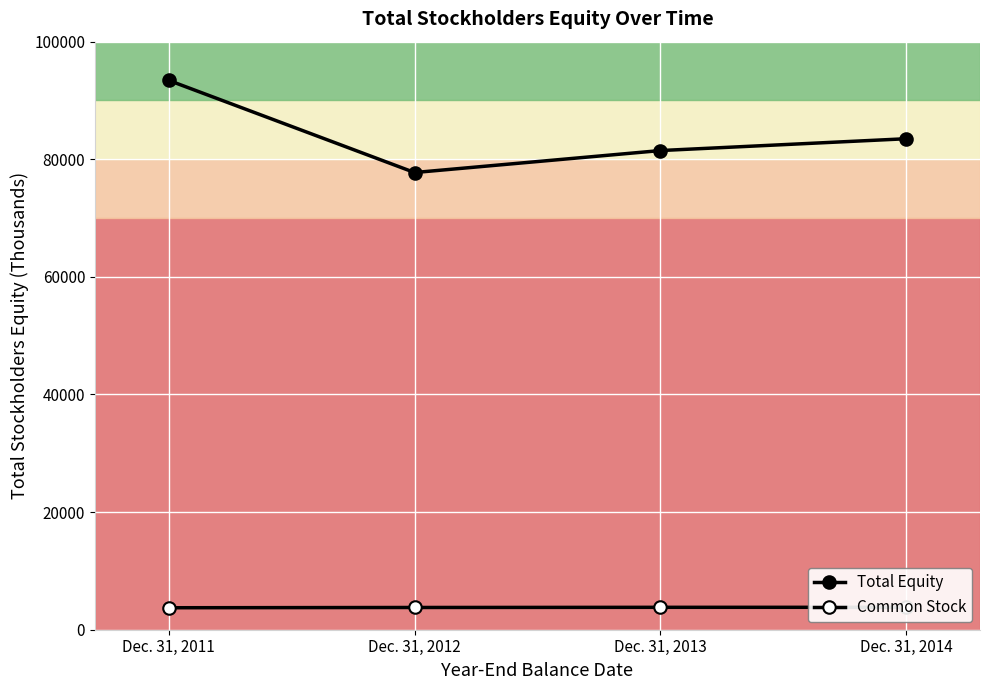

List the series in order of their overall mean, lowest first.

Common Stock, Total Equity